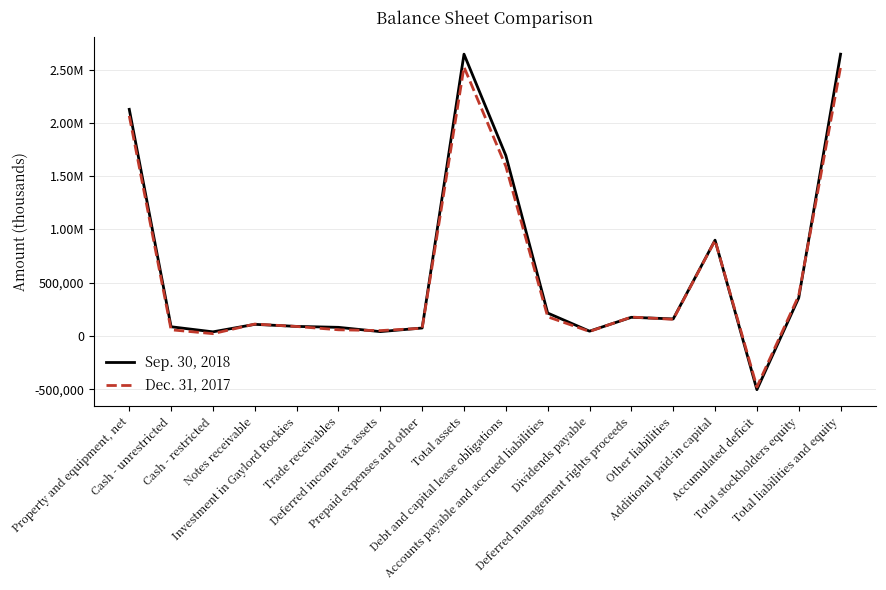

Does the chart display data point markers on the line(s)?

No